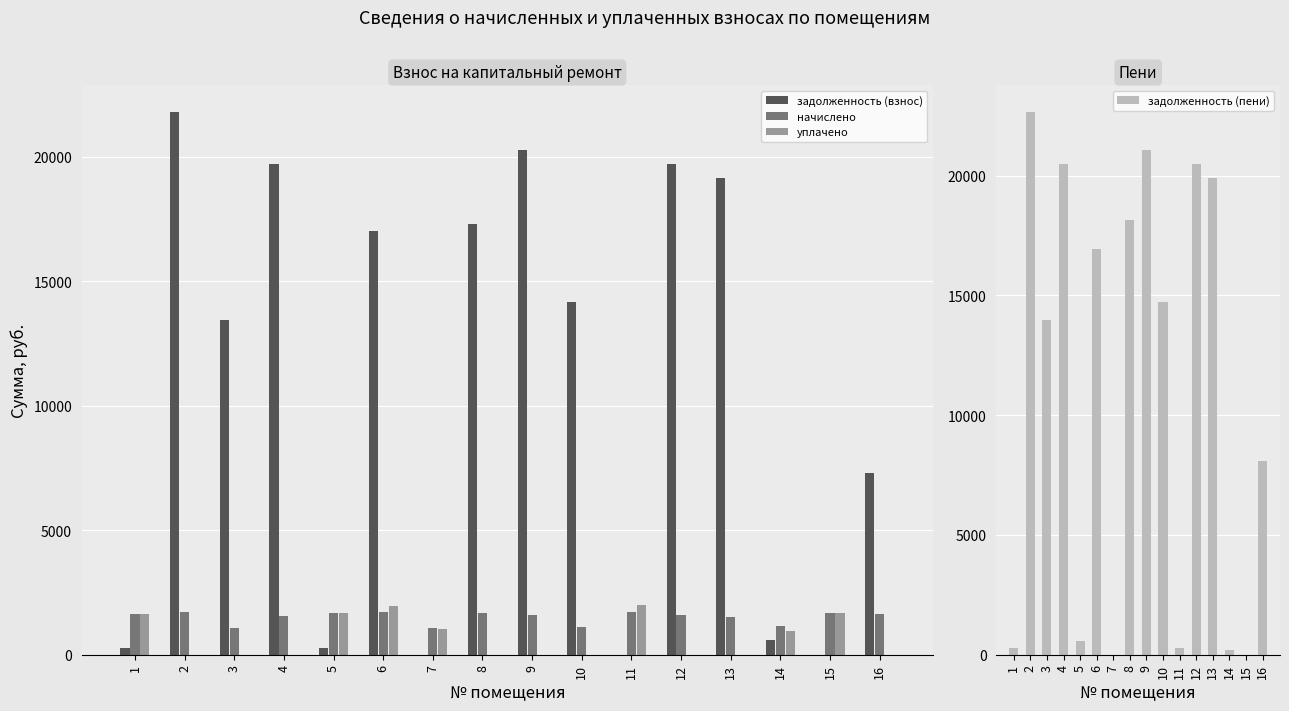

Where does the задолженность (взнос) series first go above 14171?

2